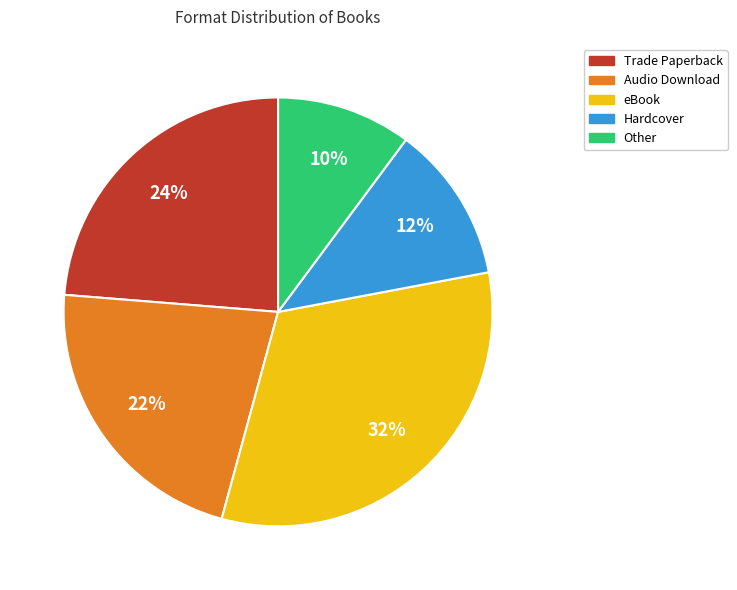

Between eBook and Other, which is larger?

eBook